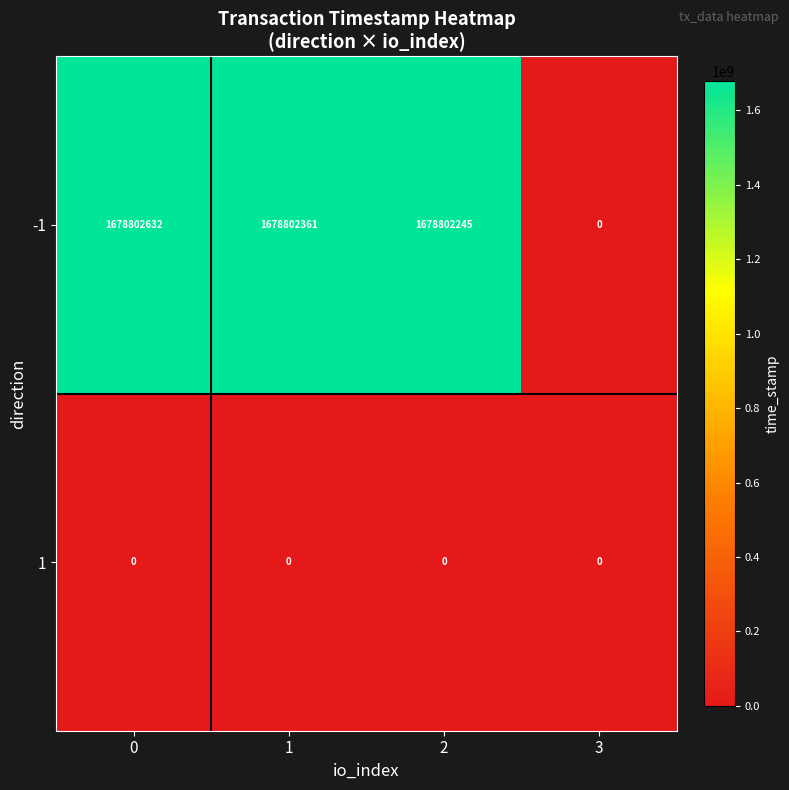

Rank the series by their average value, from highest to lowest.

-1, 1